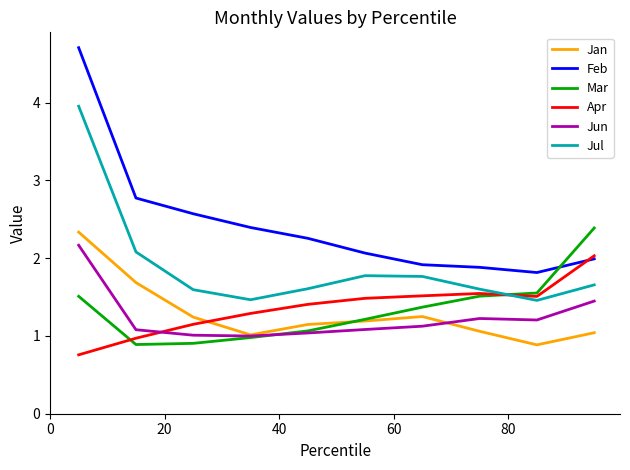

What is the highest value of the Jun series?

2.2